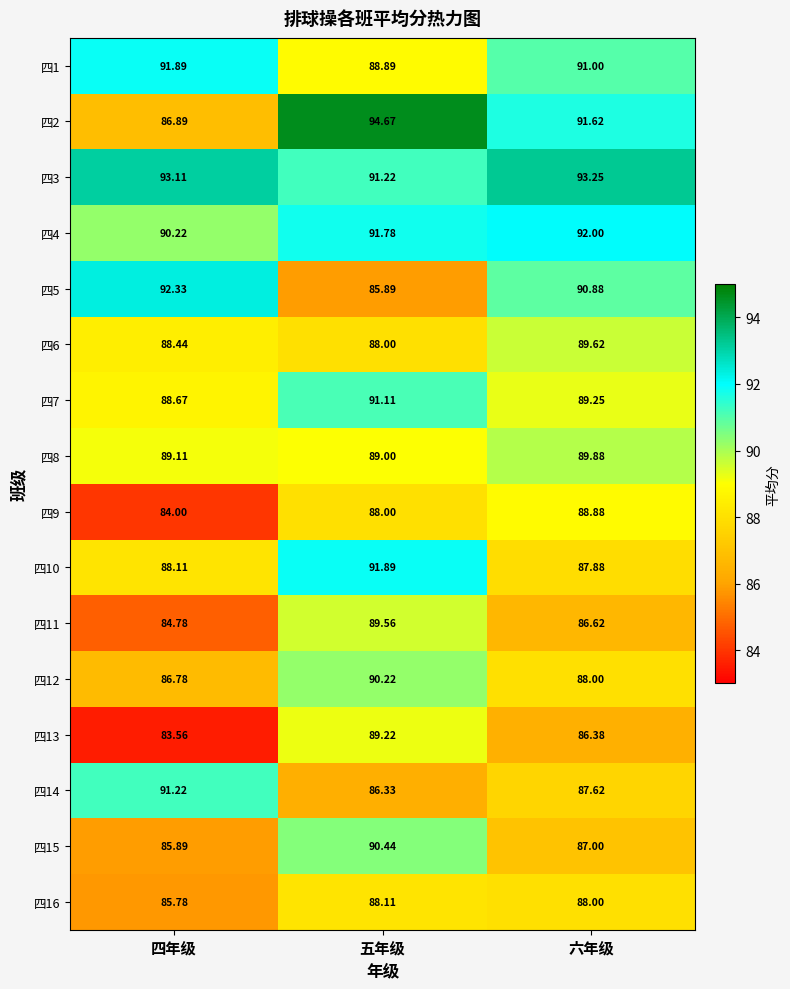

How many values in the 四5 series are below 90?

1